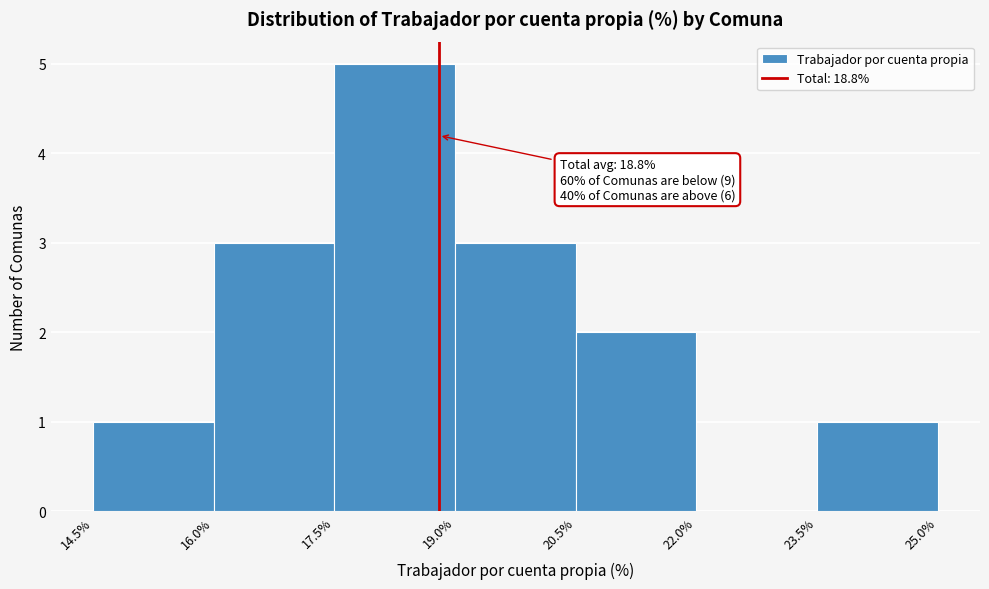

Which range on the x-axis has the tallest bar?

17.5% to 19.0%